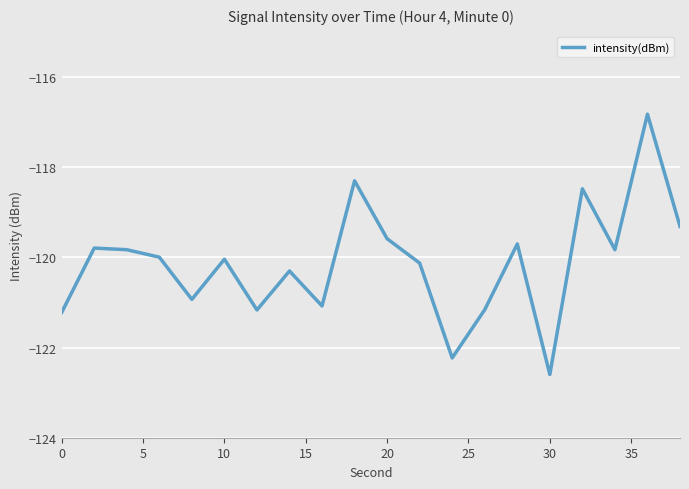

What is the difference between the maximum and minimum values?

5.8